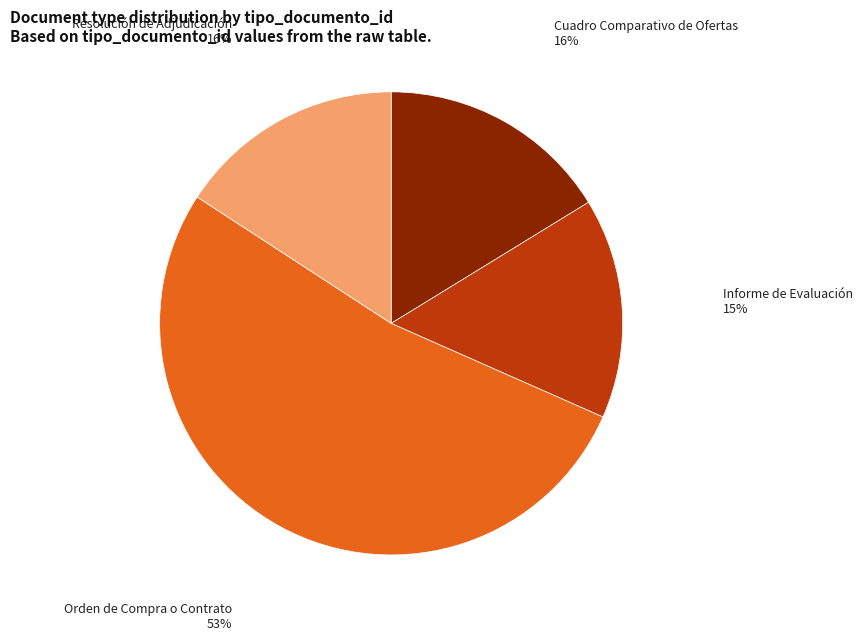

Is there any slice that represents more than half of the pie?

Yes